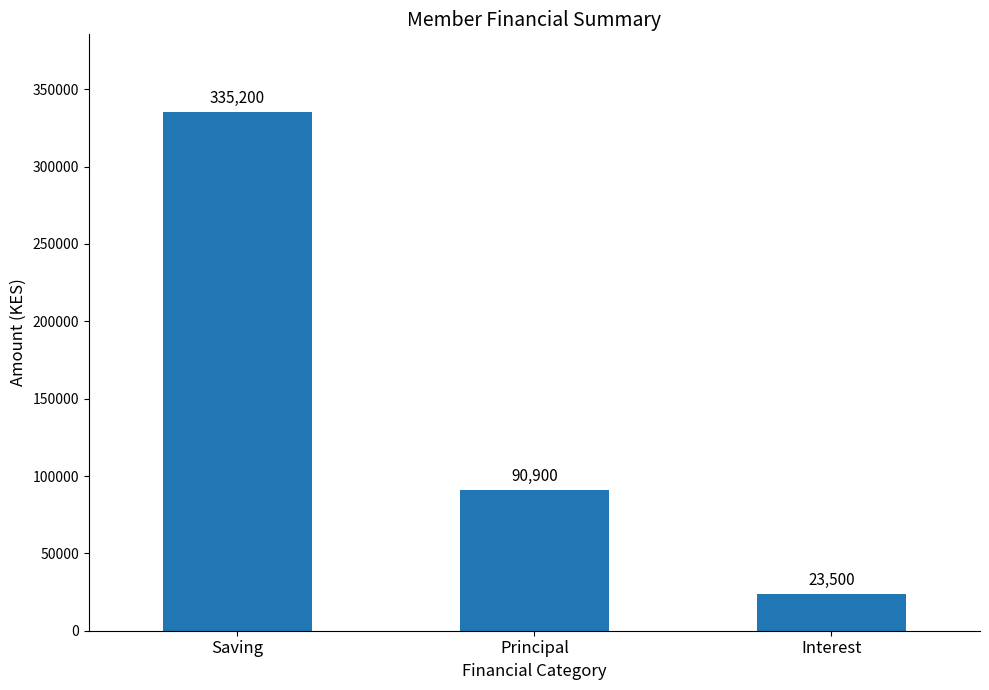

At which label does the data first exceed 90900?

Saving